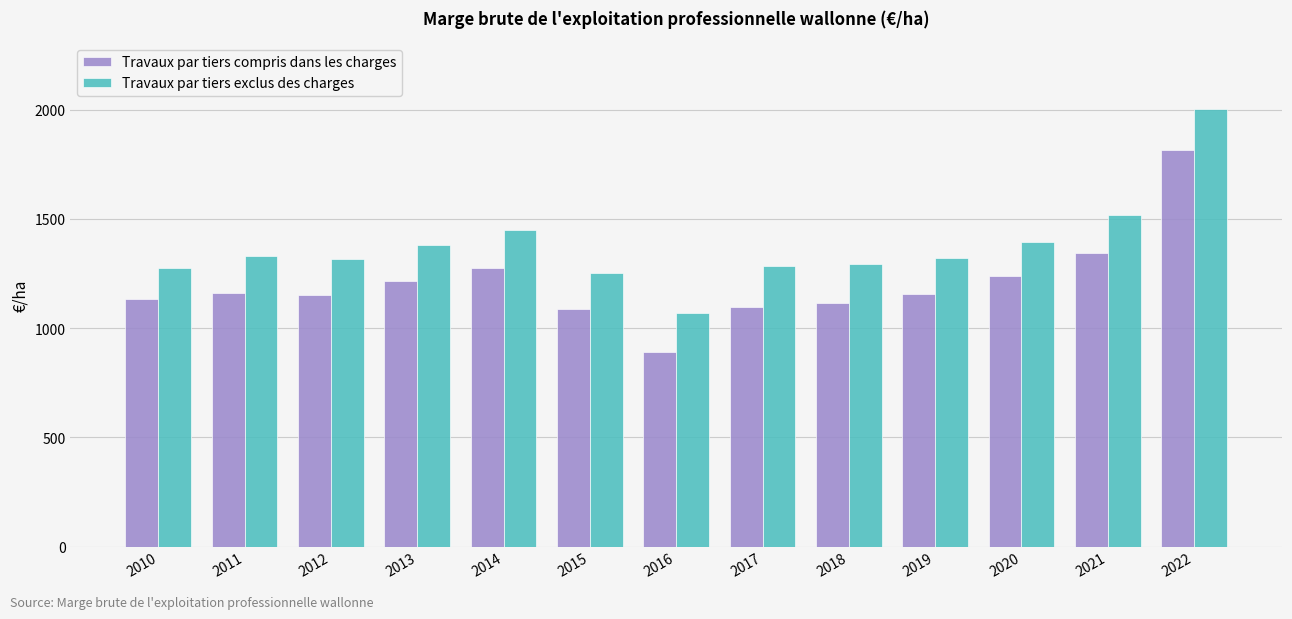

Does the chart contain any negative values?

No